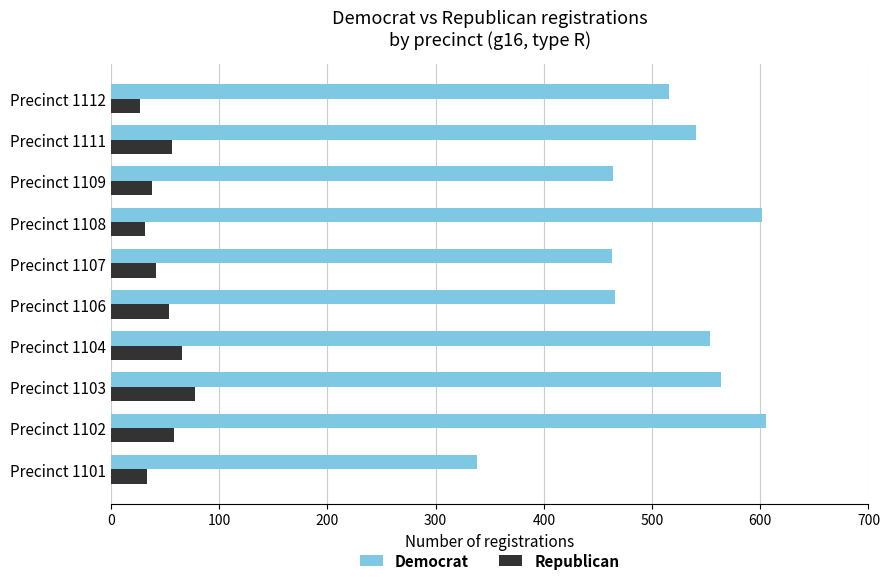

True or false: Democrat has a value of 516 at Precinct 1112.

True